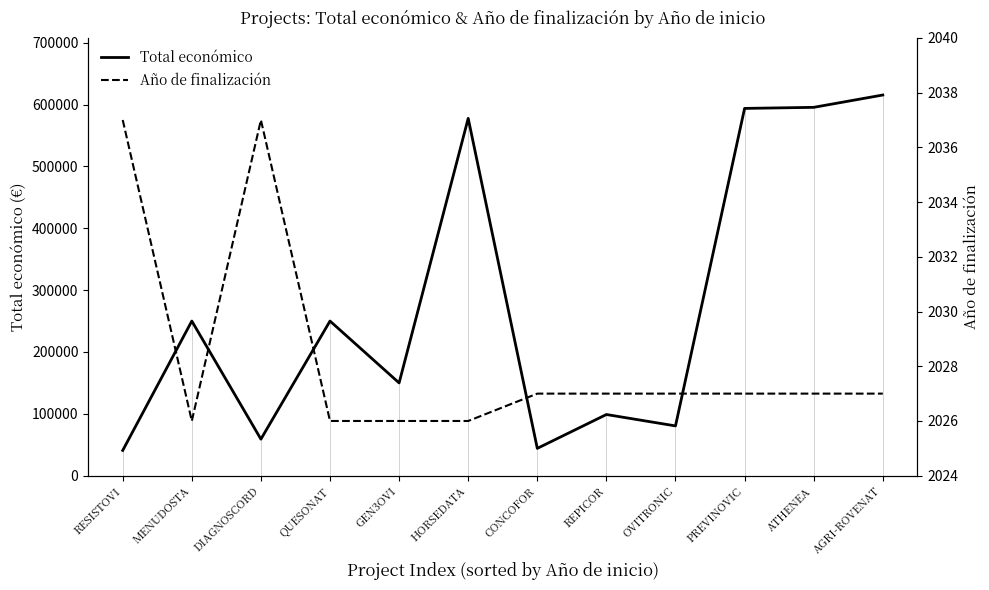

List the series in order of their overall mean, lowest first.

Año de finalización, Total económico